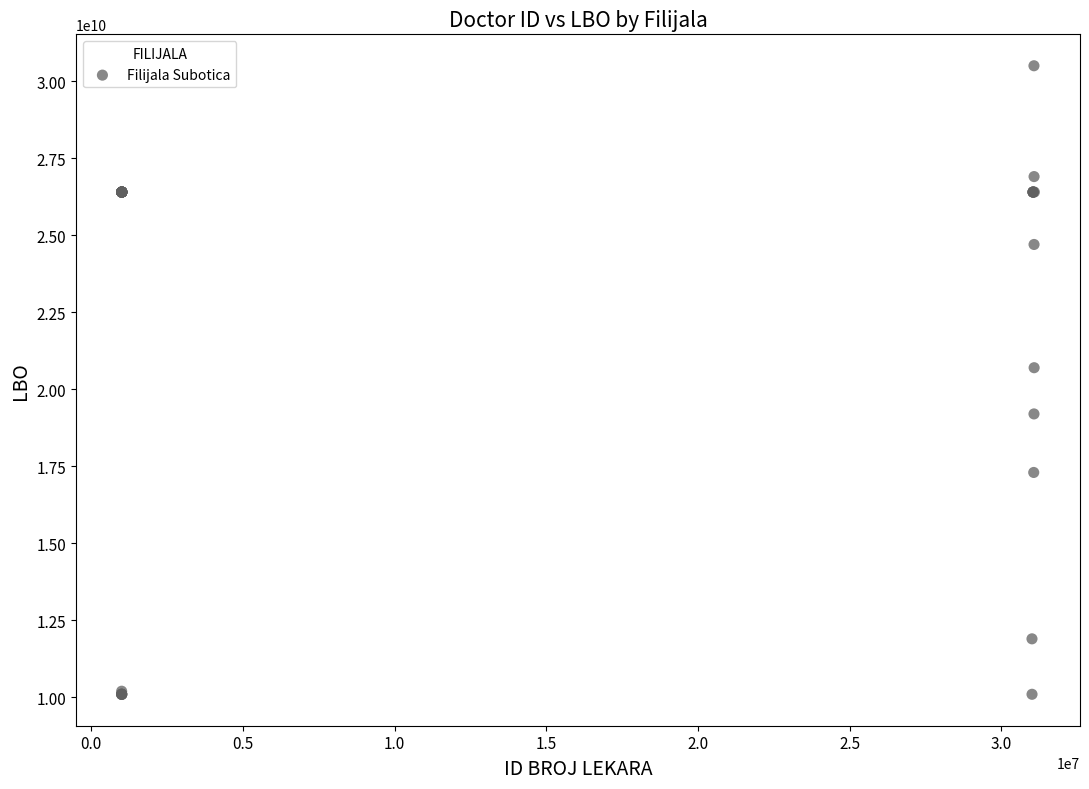

What Y value in the scatter plot is closest to 20300340752?

20700121989